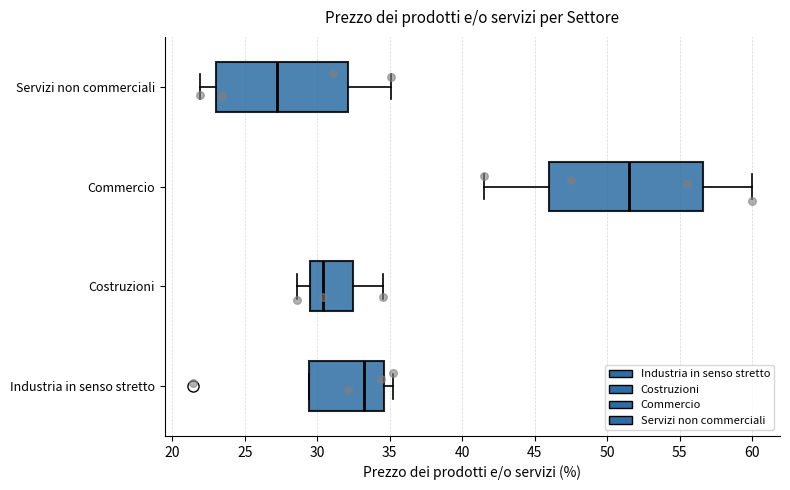

Reading bottom to top, read every box against the x-axis: the position of its median line, the range the box covers, and the ends of its whiskers. The values are not printed on the chart, so give them approximately, as read against the axis.

Industria in senso stretto: median 33.5, box 29.5 to 34.5, whiskers 29.5 to 35.0
Costruzioni: median 30.5, box 29.5 to 32.5, whiskers 28.5 to 34.5
Commercio: median 51.5, box 46.0 to 56.5, whiskers 41.5 to 60.0
Servizi non commerciali: median 27.5, box 23.0 to 32.0, whiskers 22.0 to 35.0